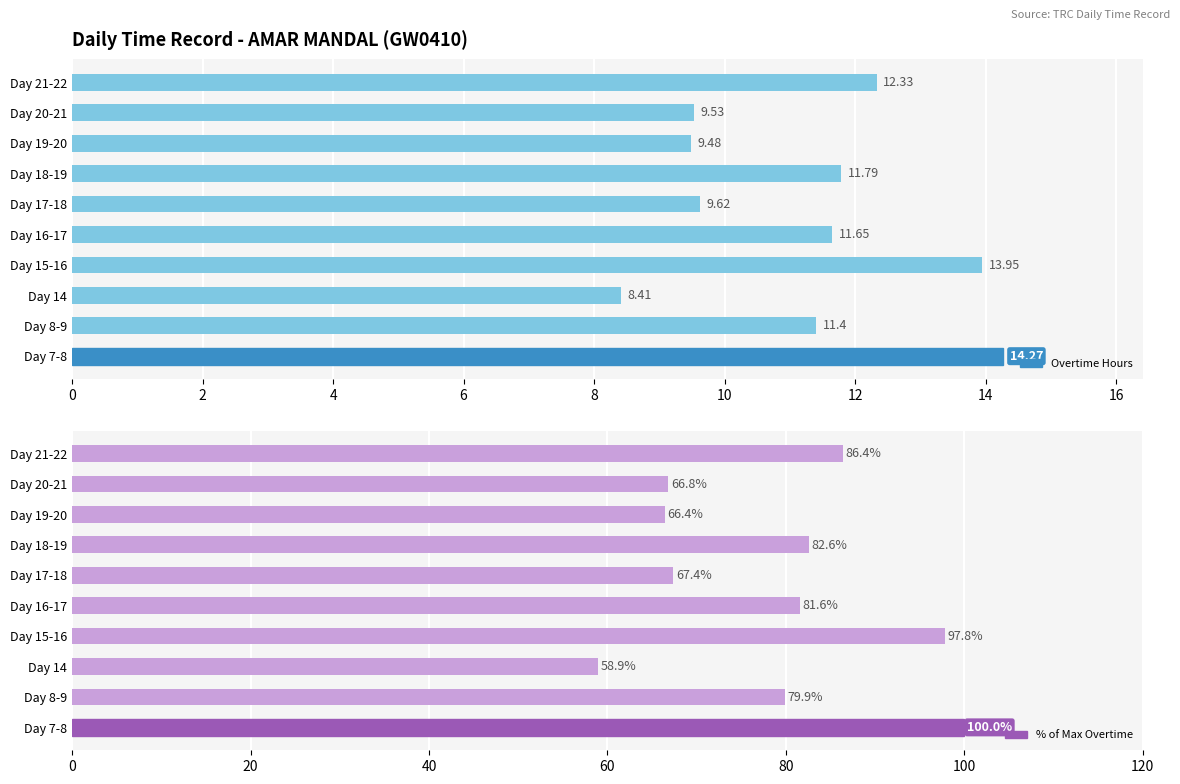

Which series has the largest range (max minus min)?

% of Max Overtime